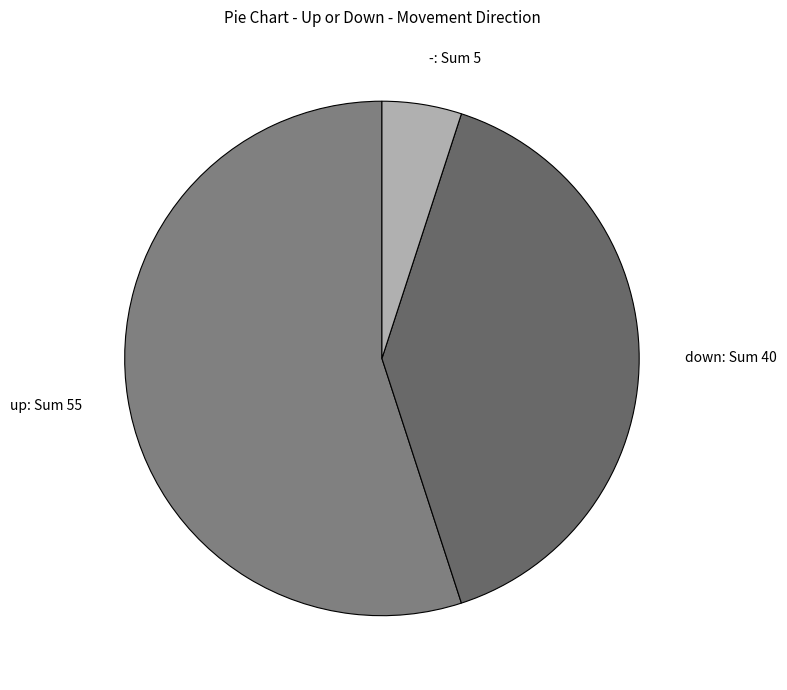

What is the ratio of the value at - to the value at up?

0.1